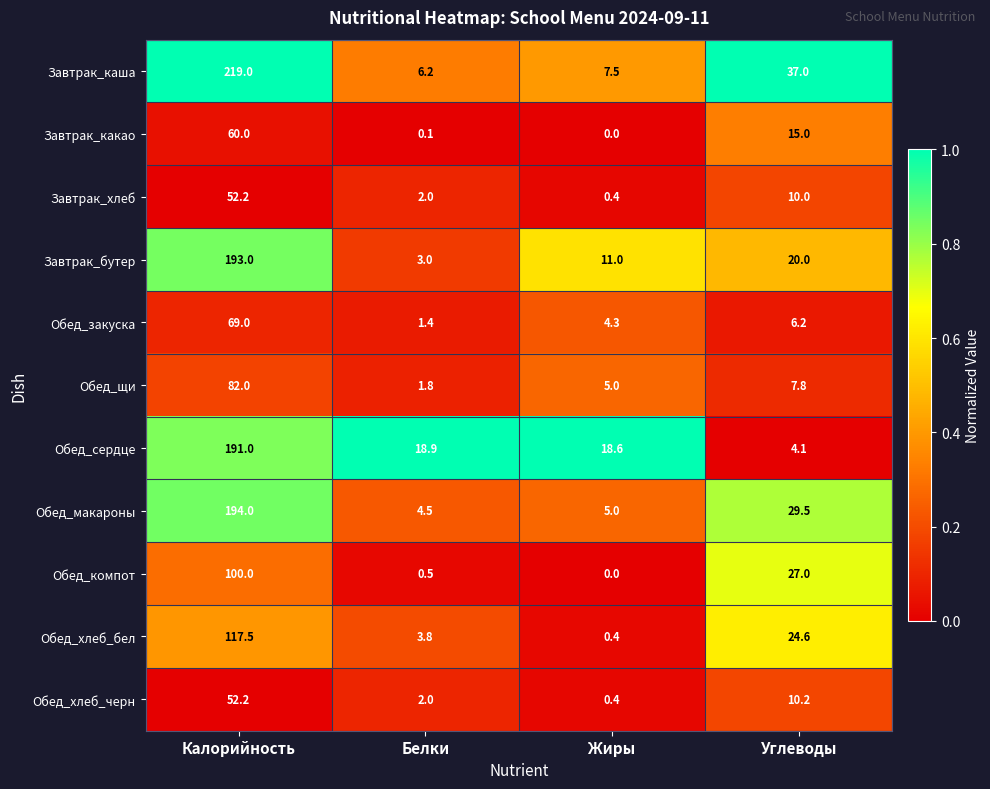

Where does the Завтрак_бутер series first go above 20?

Калорийность